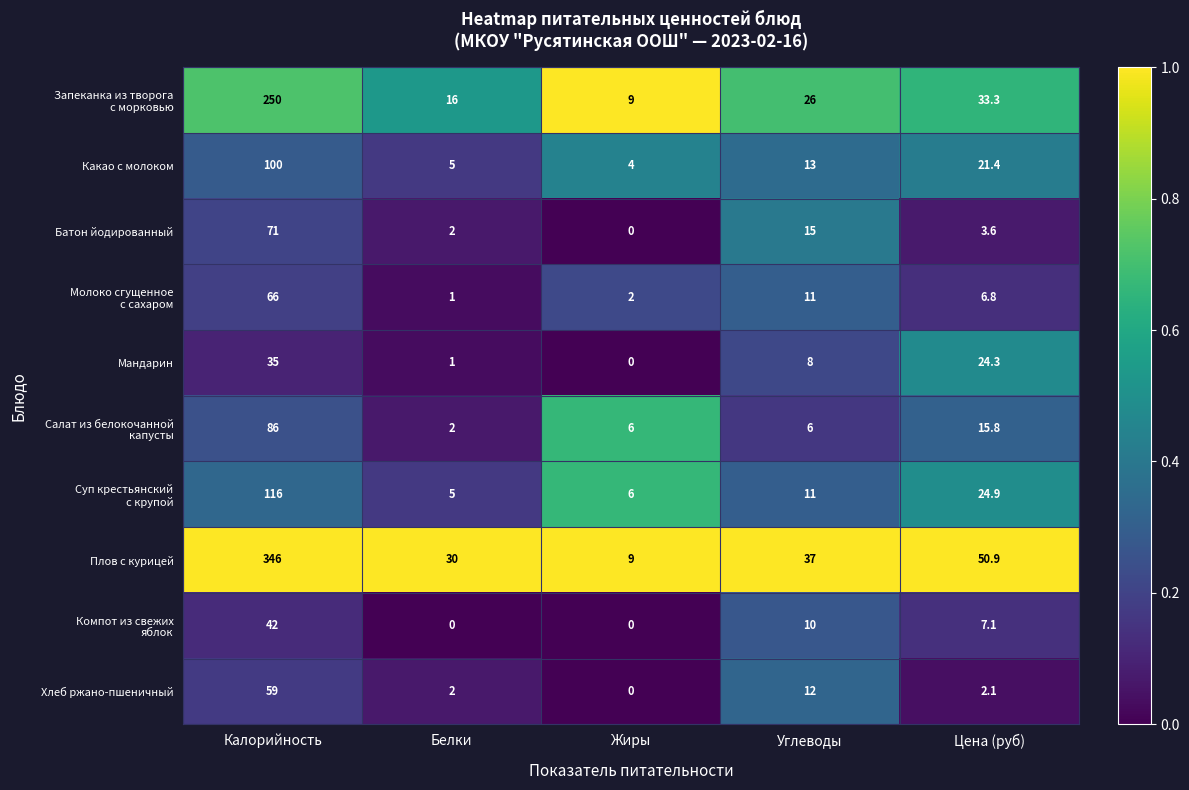

Which series has the largest total across all categories?

Плов с курицей